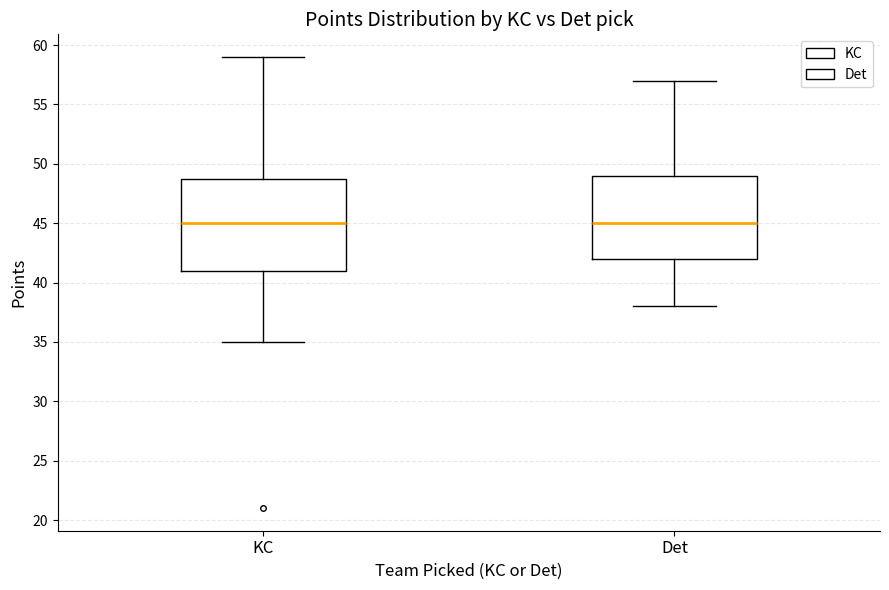

Reading left to right, read every box against the y-axis: the position of its median line, the range the box covers, and the ends of its whiskers. The values are not printed on the chart, so give them approximately, as read against the axis.

KC: median 45, box 41 to 49, whiskers 35 to 59
Det: median 45, box 42 to 49, whiskers 38 to 57